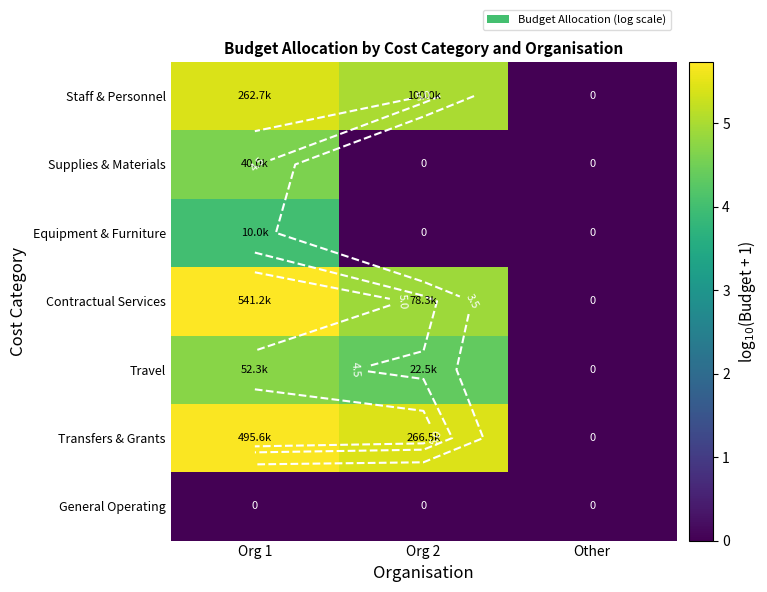

How many data points in Equipment & Furniture are above 0?

1